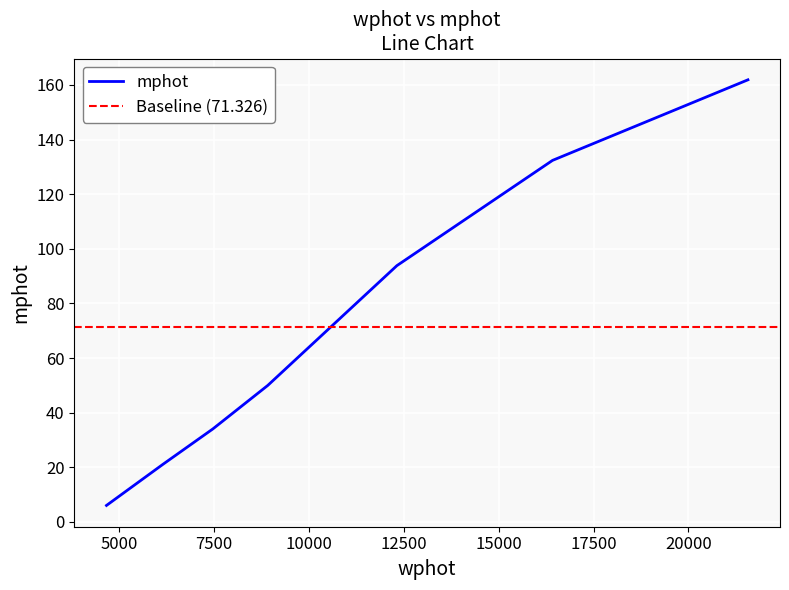

Is it true that the value at 8917.398715101146 is 68.5?

False